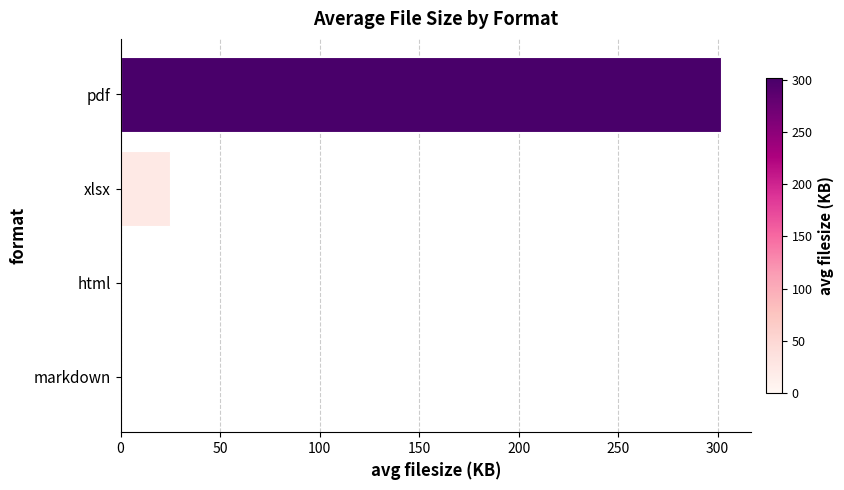

The value at html is 0.0. True or false?

True